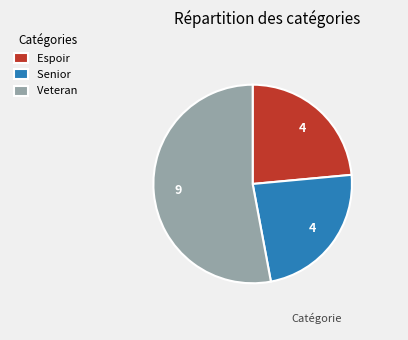

Approximately how many times larger is the value at Senior compared to Veteran?

0.4